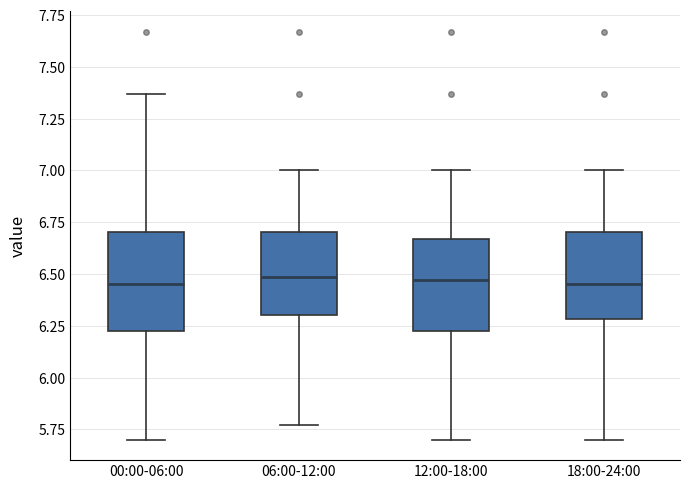

Where is the upper edge of the box for 00:00-06:00 on the y-axis? The values are not printed on the chart, so give them approximately, as read against the axis.

6.70